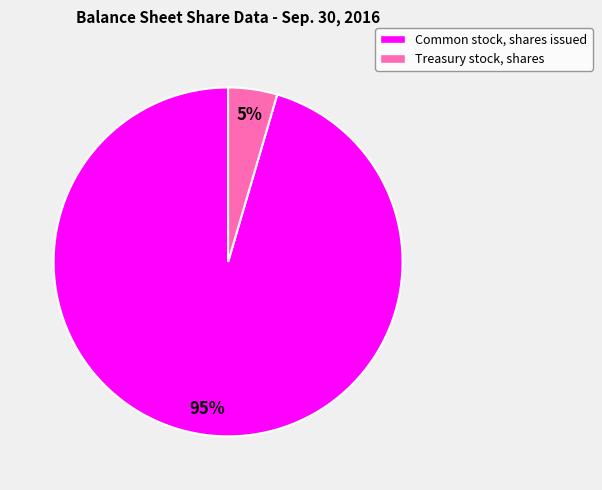

Is the sum of Common stock, shares issued and Treasury stock, shares greater than half?

Yes